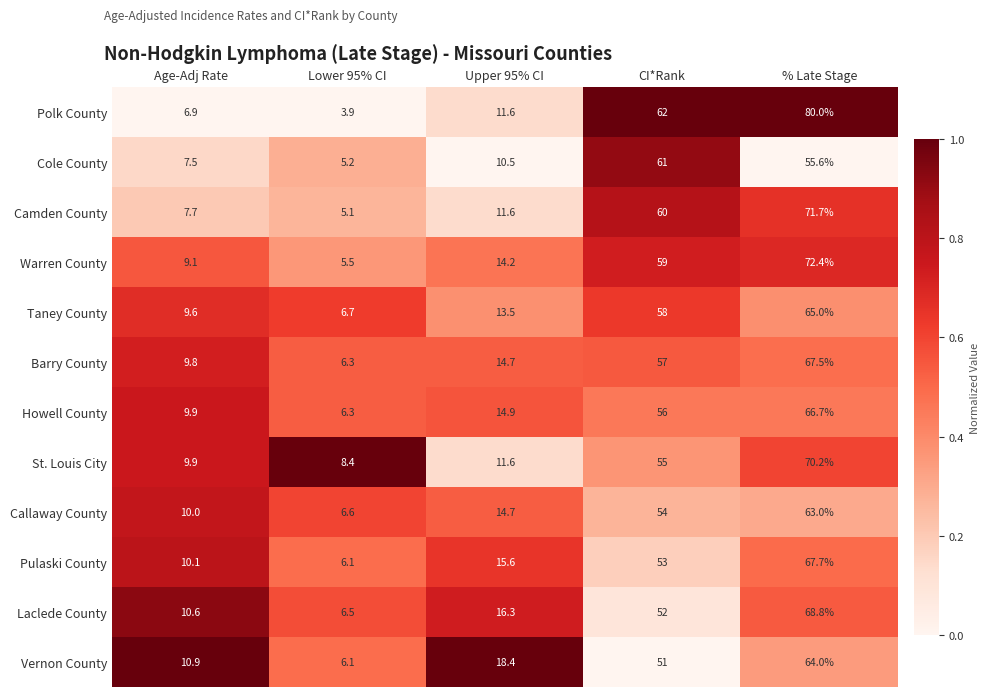

What is the difference between the maximum and second lowest values in the St. Louis City series?

60.3